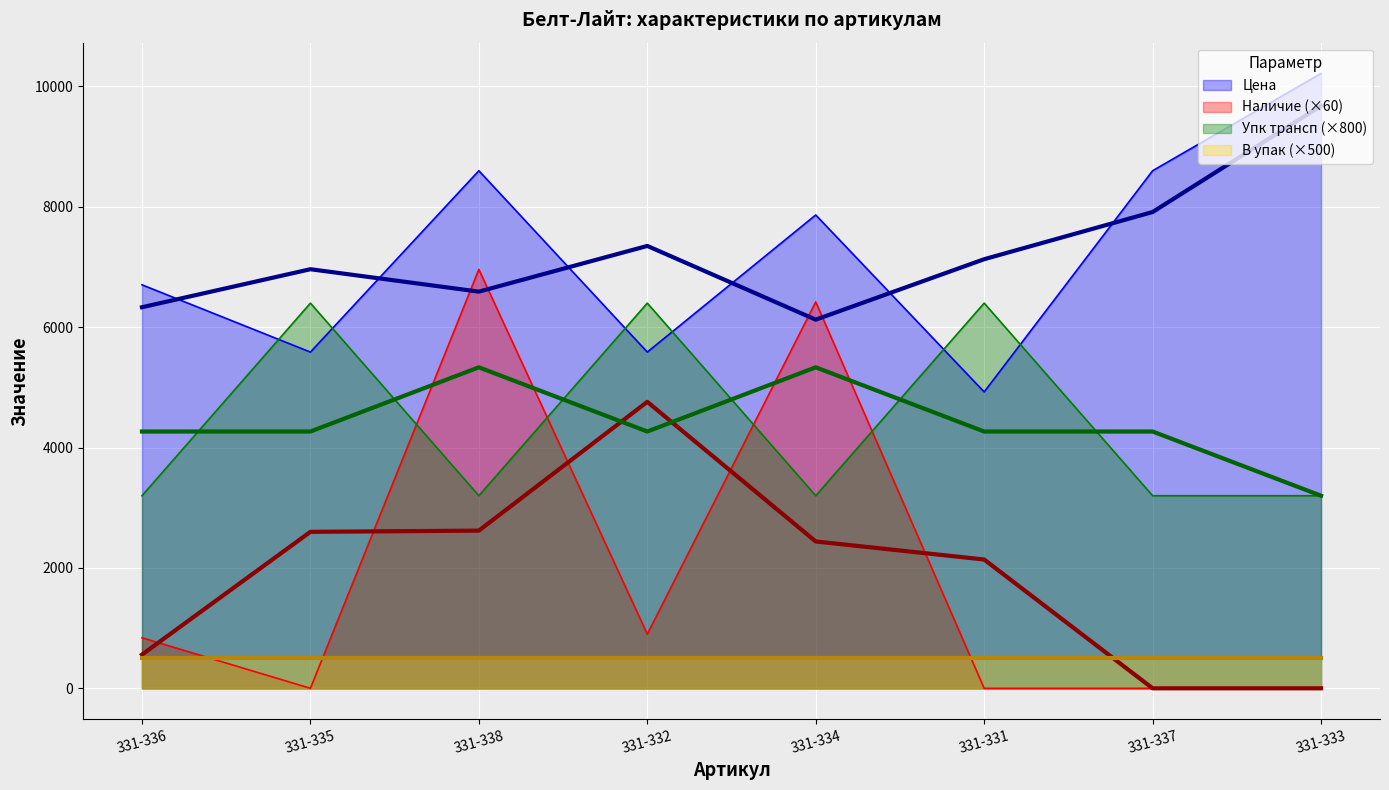

Which series has the largest range (max minus min)?

Наличие